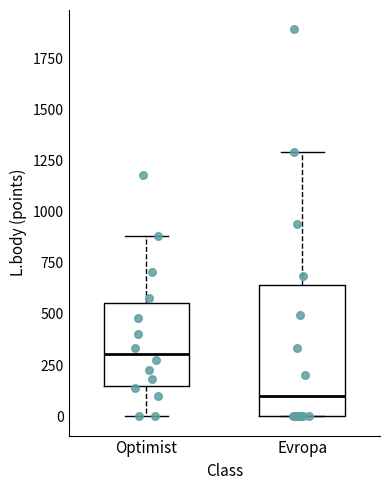

Where does the upper whisker of the box for Evropa end on the y-axis? The values are not printed on the chart, so give them approximately, as read against the axis.

1300